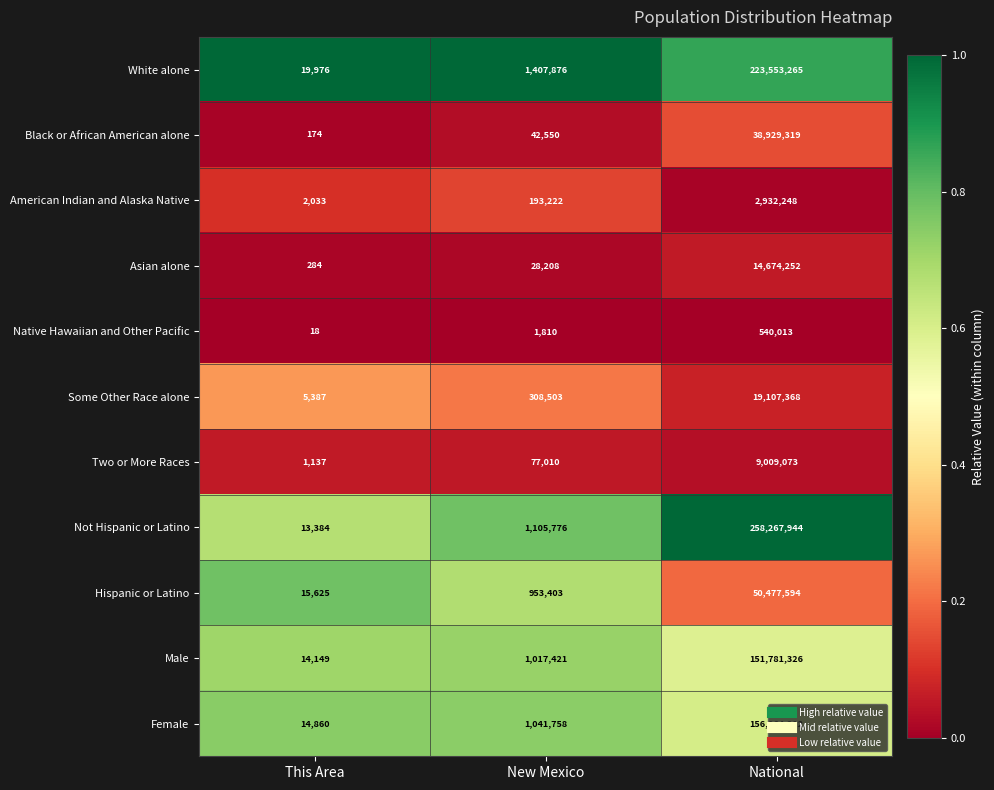

At which label is Asian alone closest to 7337268?

New Mexico